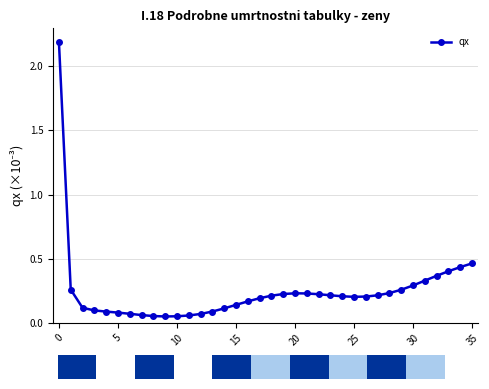

What is the maximum value shown in the chart?

2.2